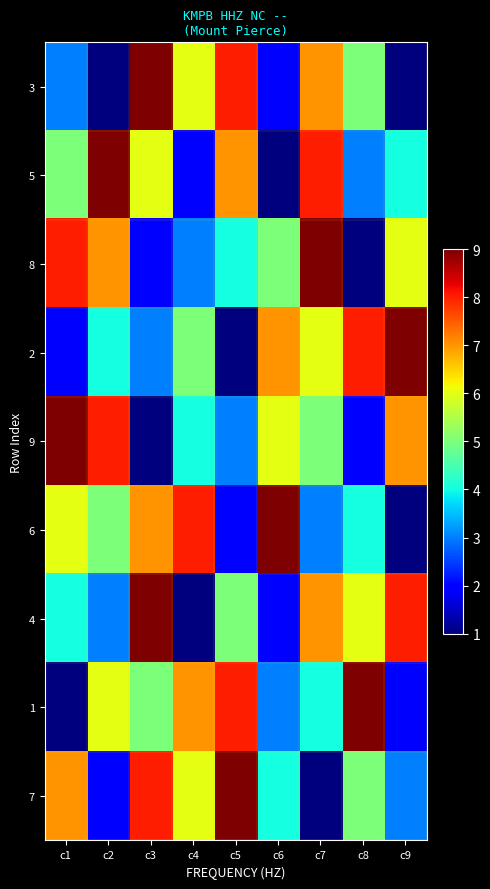

Reading left to right, what are all the values shown in this chart?

3: c1=3	c2=1	c3=9	c4=6	c5=8	c6=2	c7=7	c8=5	c9=0
5: c1=5	c2=9	c3=6	c4=2	c5=7	c6=1	c7=8	c8=3	c9=4
8: c1=8	c2=7	c3=2	c4=3	c5=4	c6=5	c7=9	c8=1	c9=6
2: c1=2	c2=4	c3=3	c4=5	c5=1	c6=7	c7=6	c8=8	c9=9
9: c1=9	c2=8	c3=1	c4=4	c5=3	c6=6	c7=5	c8=2	c9=7
6: c1=6	c2=5	c3=7	c4=8	c5=2	c6=9	c7=3	c8=4	c9=1
4: c1=4	c2=3	c3=9	c4=1	c5=5	c6=2	c7=7	c8=6	c9=8
1: c1=1	c2=6	c3=5	c4=7	c5=8	c6=3	c7=4	c8=9	c9=2
7: c1=7	c2=2	c3=8	c4=6	c5=9	c6=4	c7=1	c8=5	c9=3